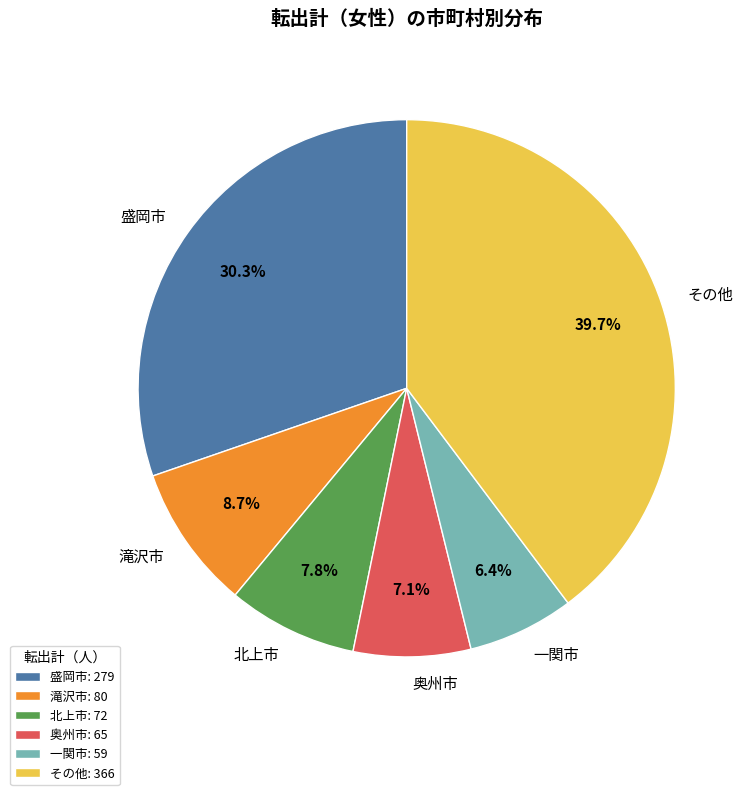

How many slices are in this pie chart?

6